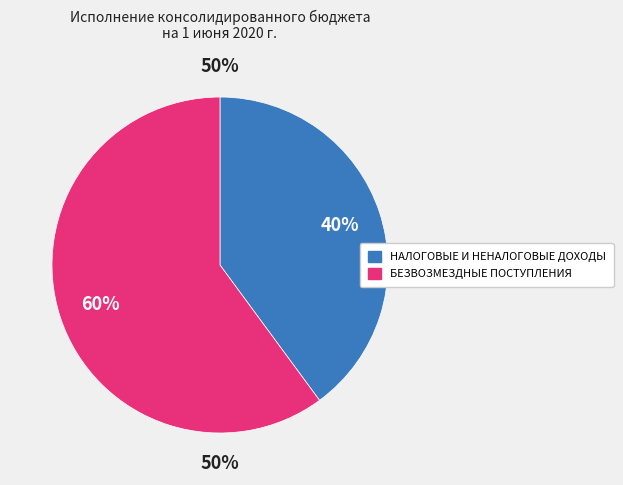

Which has a higher value, НАЛОГОВЫЕ И НЕНАЛОГОВЫЕ ДОХОДЫ or БЕЗВОЗМЕЗДНЫЕ ПОСТУПЛЕНИЯ?

БЕЗВОЗМЕЗДНЫЕ ПОСТУПЛЕНИЯ